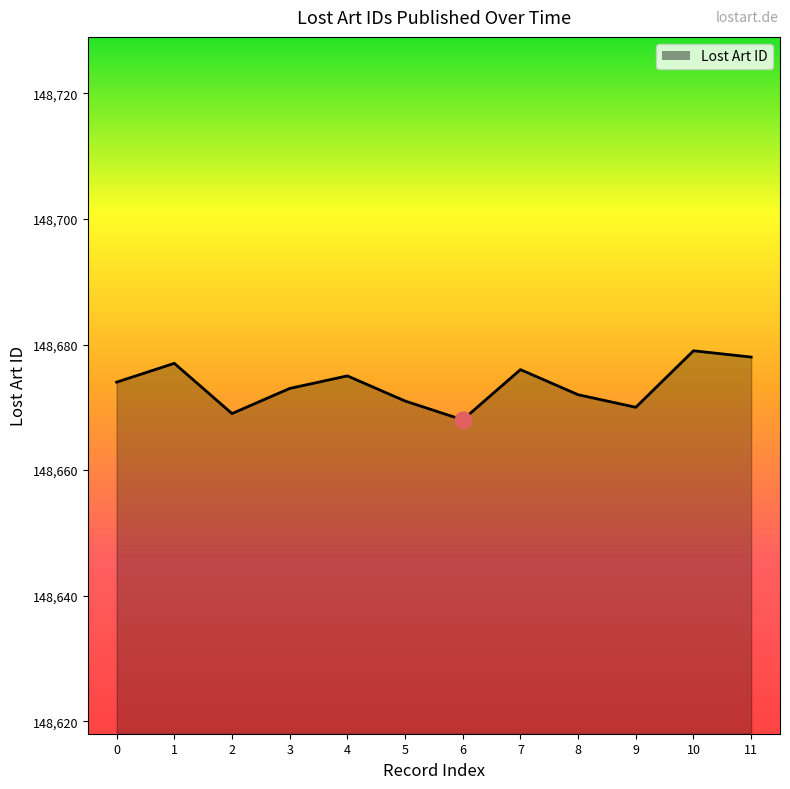

Approximately how many times larger is the value at 1 compared to 7?

1.0